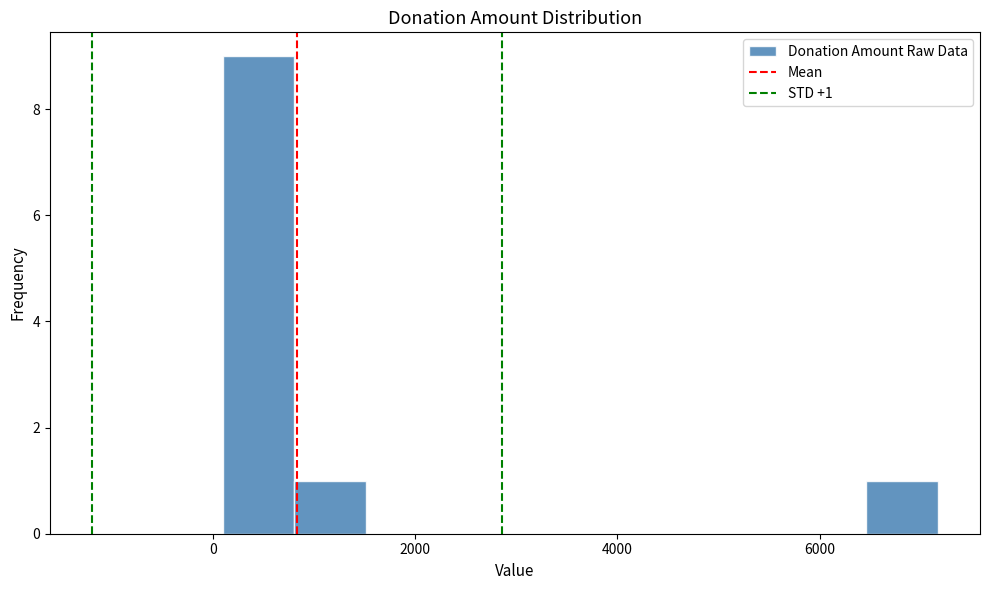

Around what value on the x-axis is the tallest bar? Give the approximate position of its centre, as read against the axis.

400